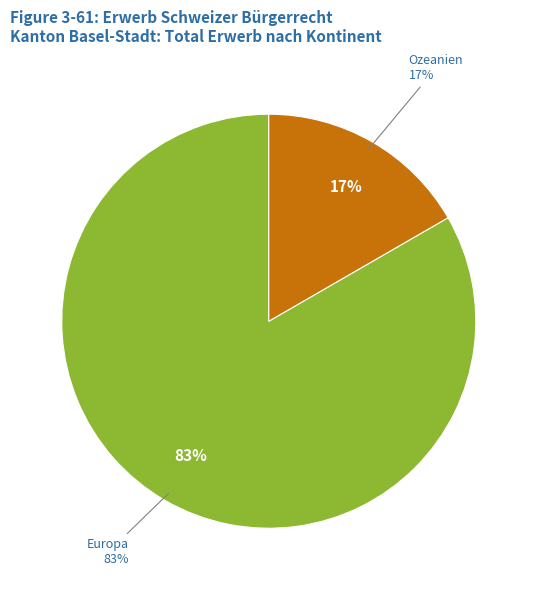

The Europa slice represents 83% of the pie. True or false?

True